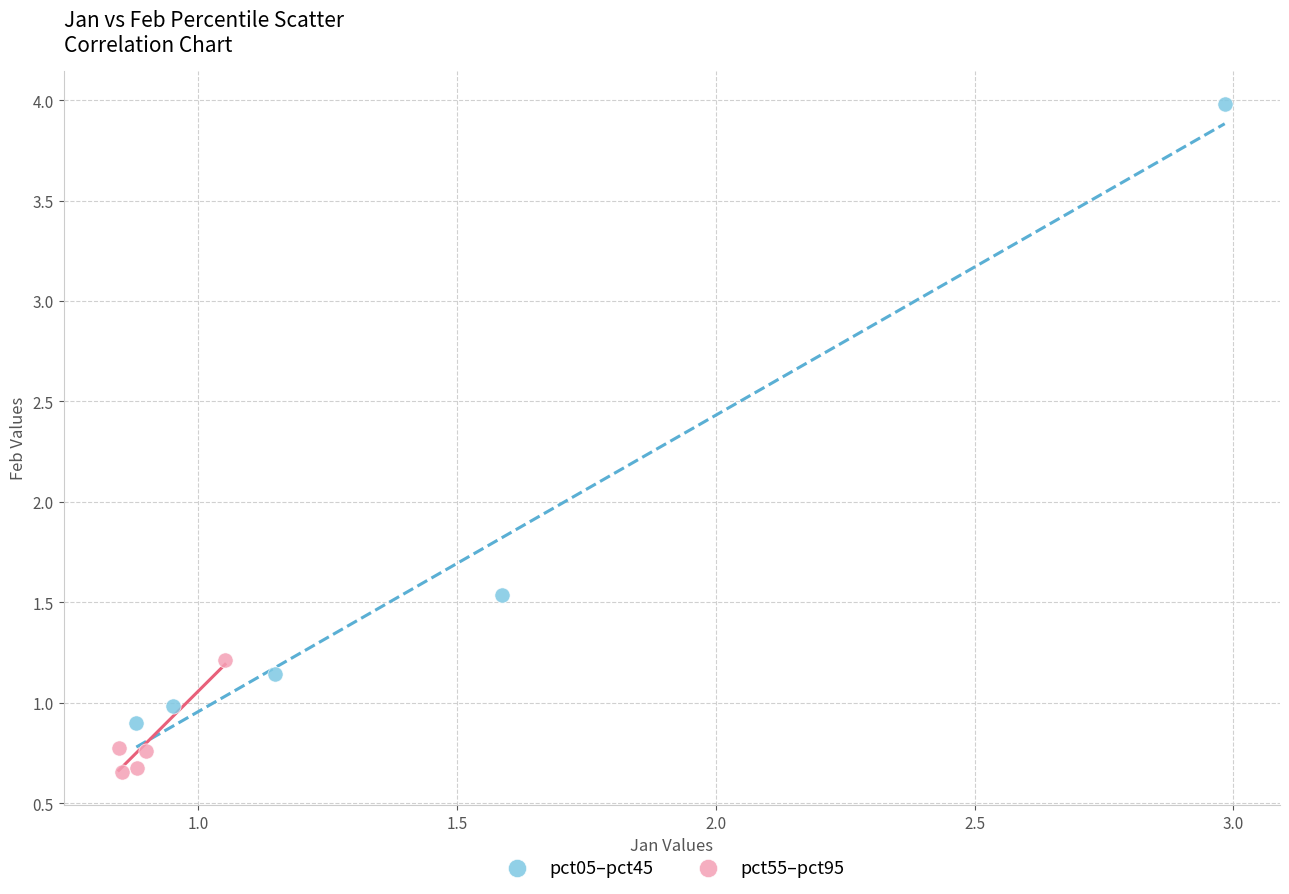

Which series has the largest Y range (max minus min)?

pct05–pct45